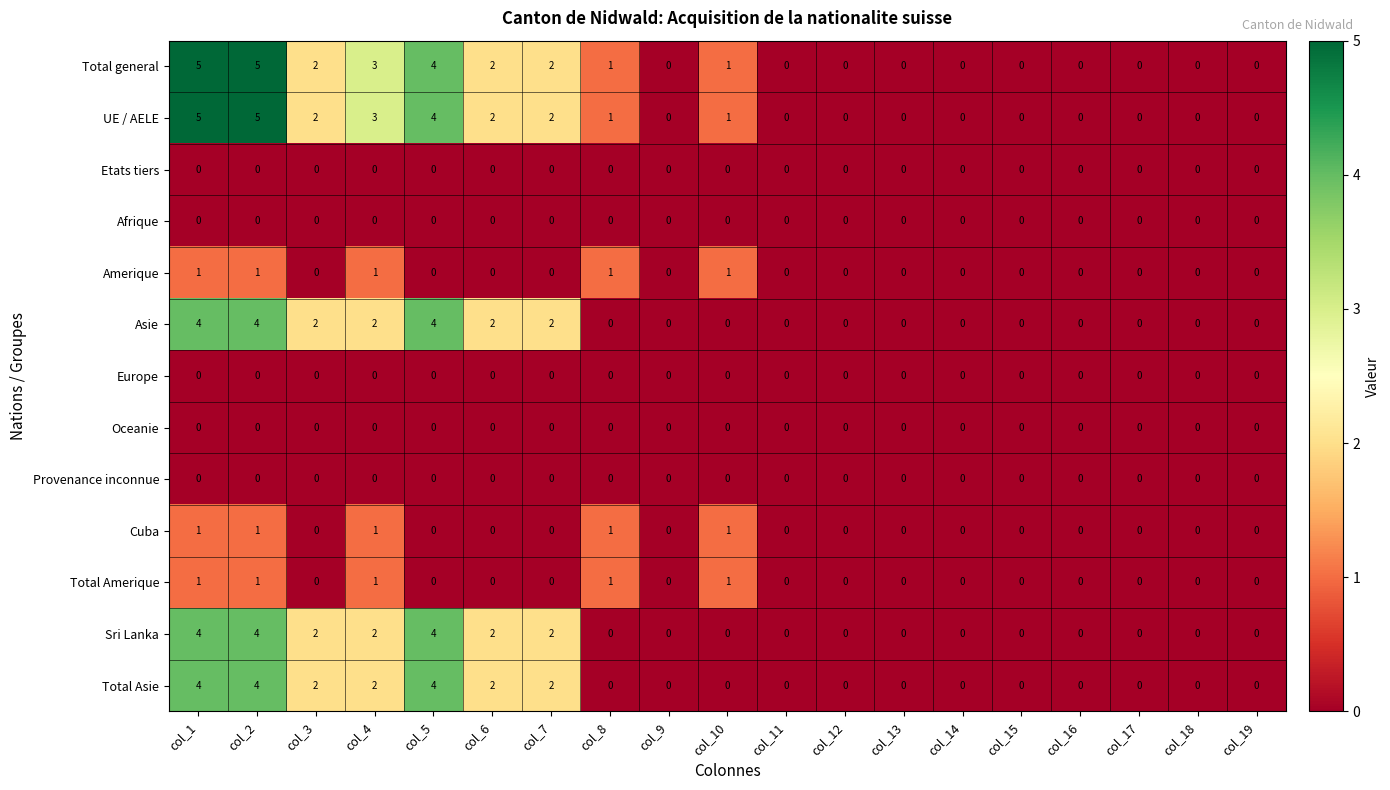

Is the value of Total Amerique at col_8 greater than the value of Oceanie at col_1?

Yes